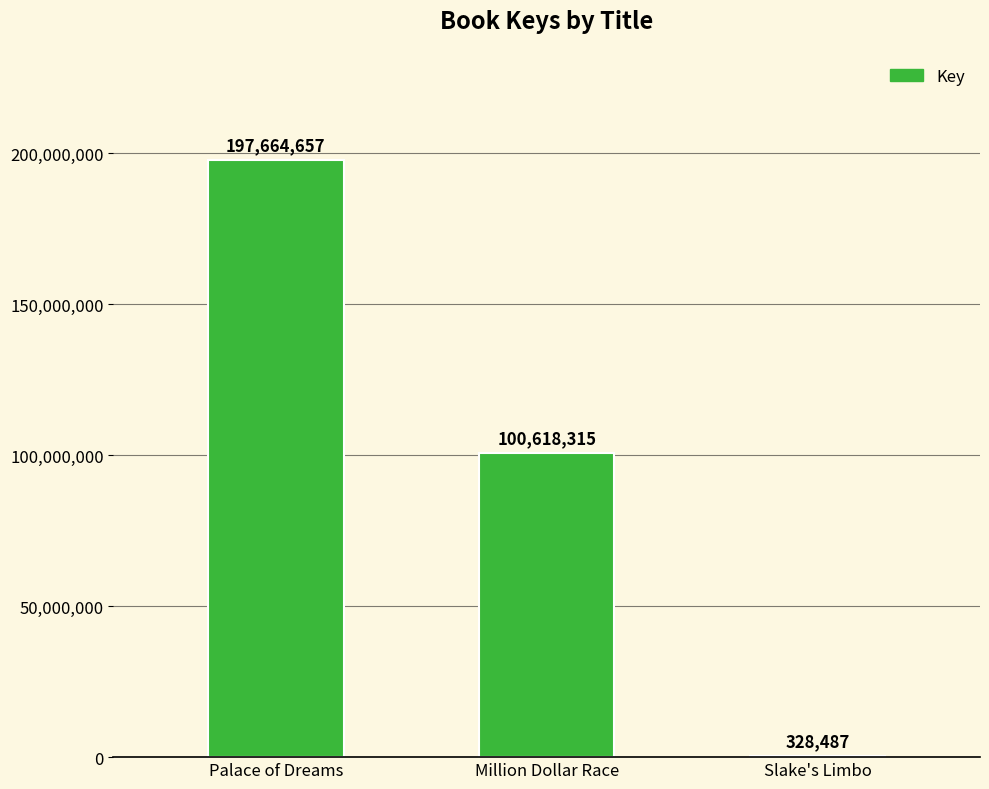

Reading left to right, extract all data points from this chart.

Palace of Dreams=197664657	Million Dollar Race=100618315	Slake's Limbo=328487